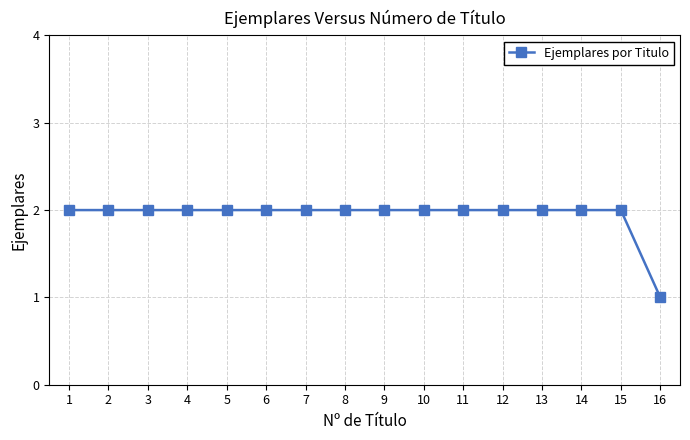

At which label is the value closest to 1?

16